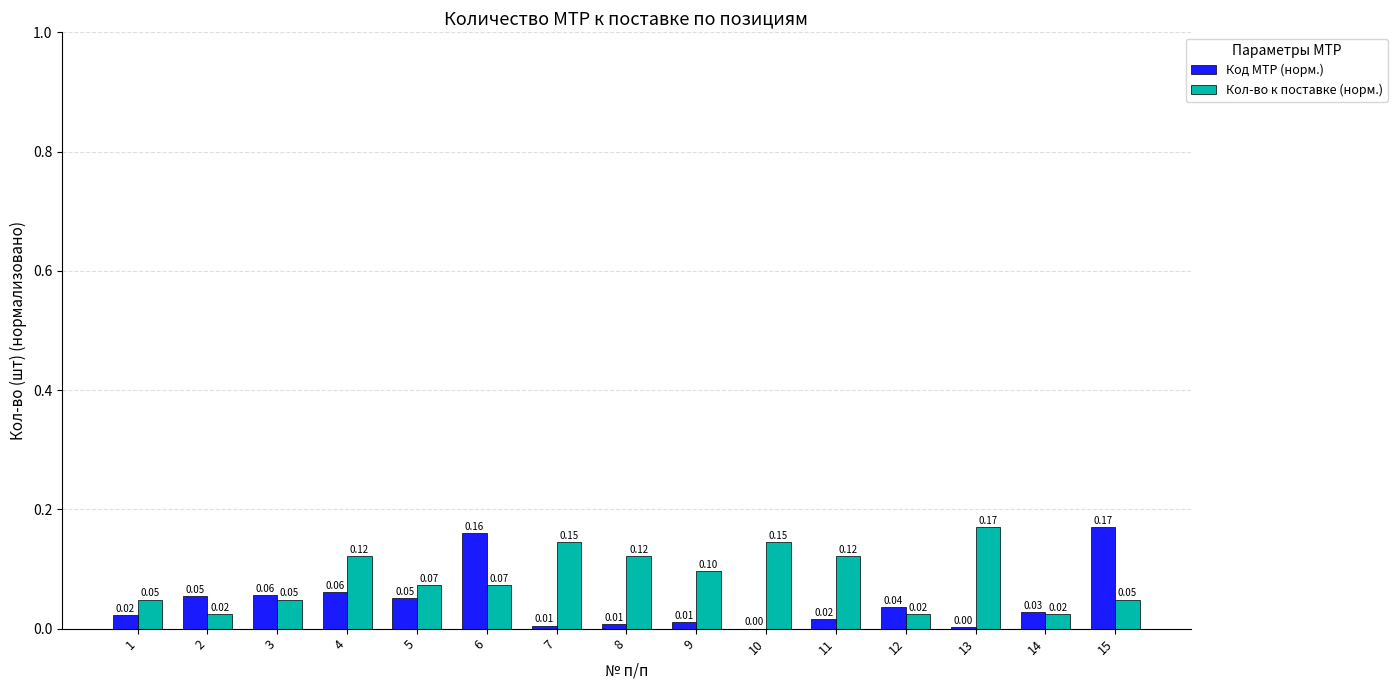

What is the sum of all Кол-во к поставке (норм.) values?

1.3